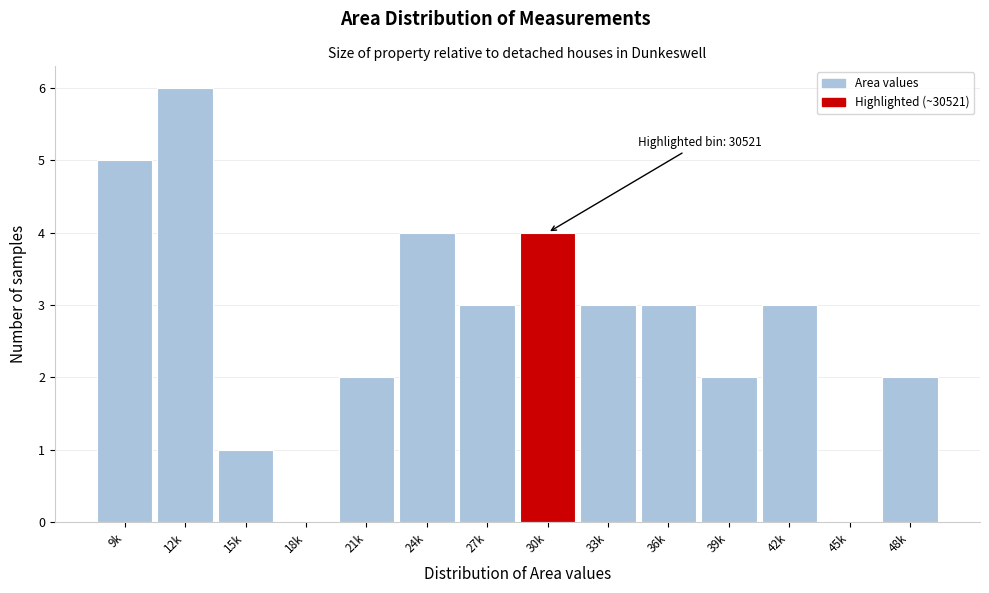

Reading right to left, what are all the values shown in this chart?

48k=2	45k=0	42k=3	39k=2	36k=3	33k=3	30k=4	27k=3	24k=4	21k=2	18k=0	15k=1	12k=6	9k=5